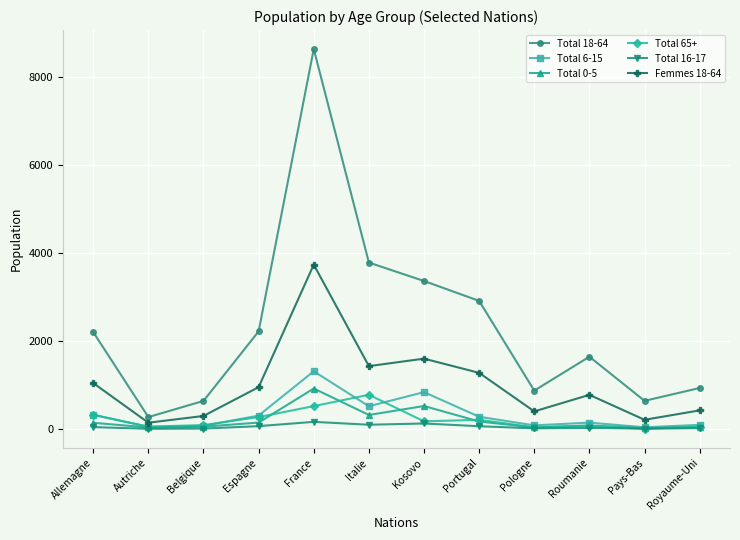

At which category is the sum across all series the highest?

France